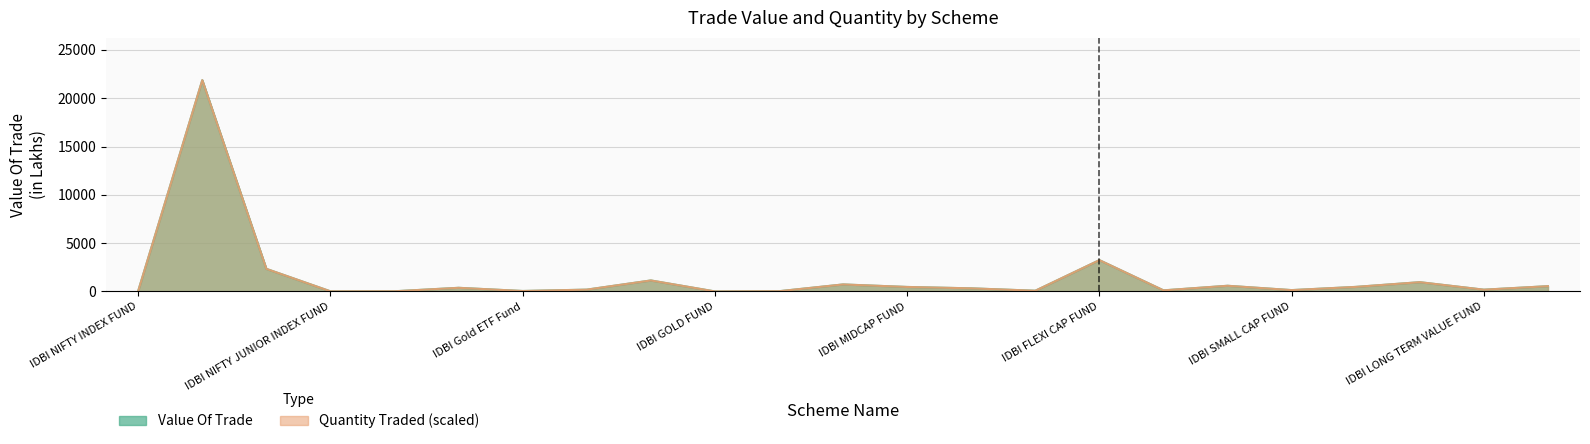

List the series in order of their peak value, lowest first.

Value Of Trade, Quantity Traded